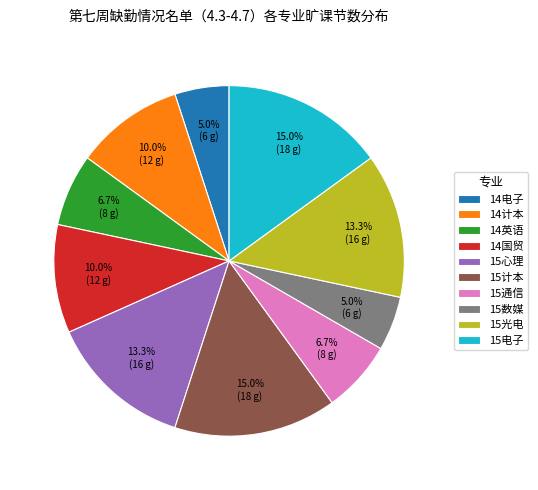

To the nearest percent, what is the average slice percentage?

10%